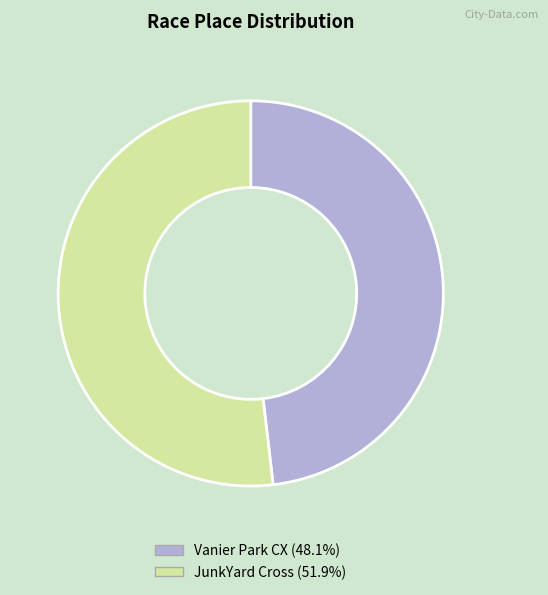

Do JunkYard Cross and Vanier Park CX together represent more than half of the pie?

Yes